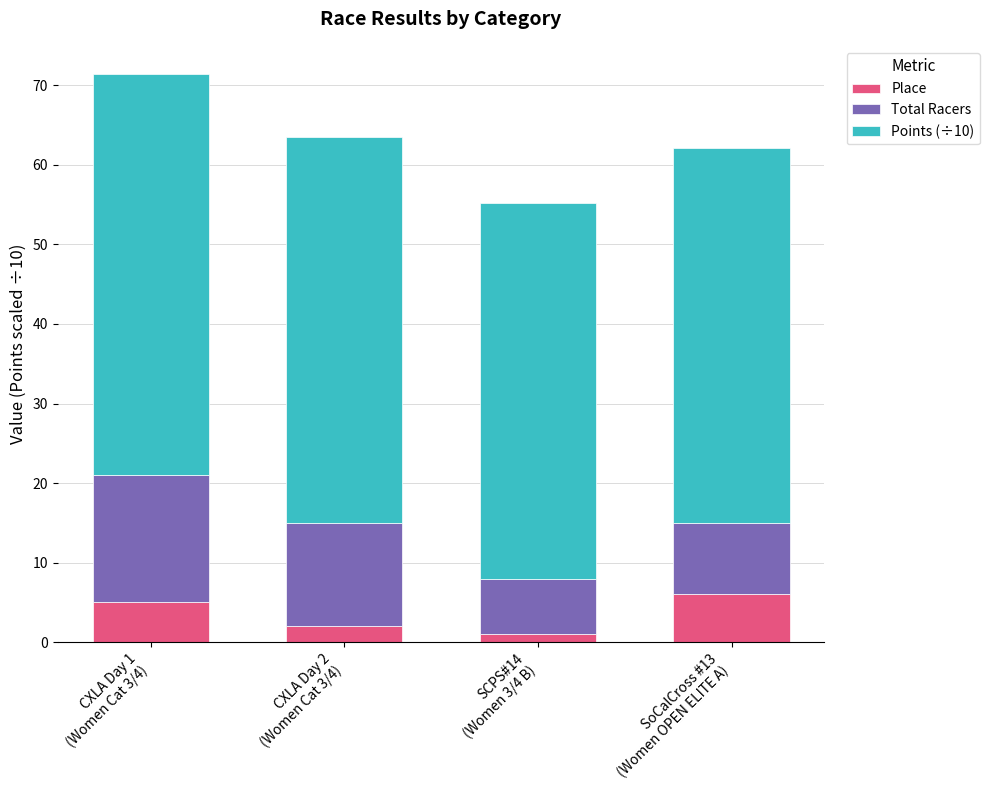

What is the difference between the second highest and minimum values in the Place series?

4.0